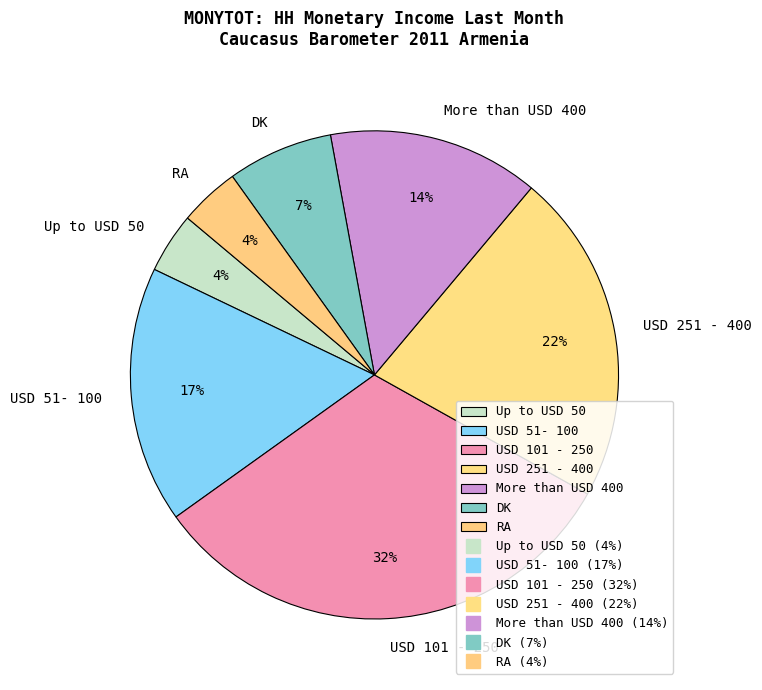

What percentage is the RA slice, to the nearest percent?

4%